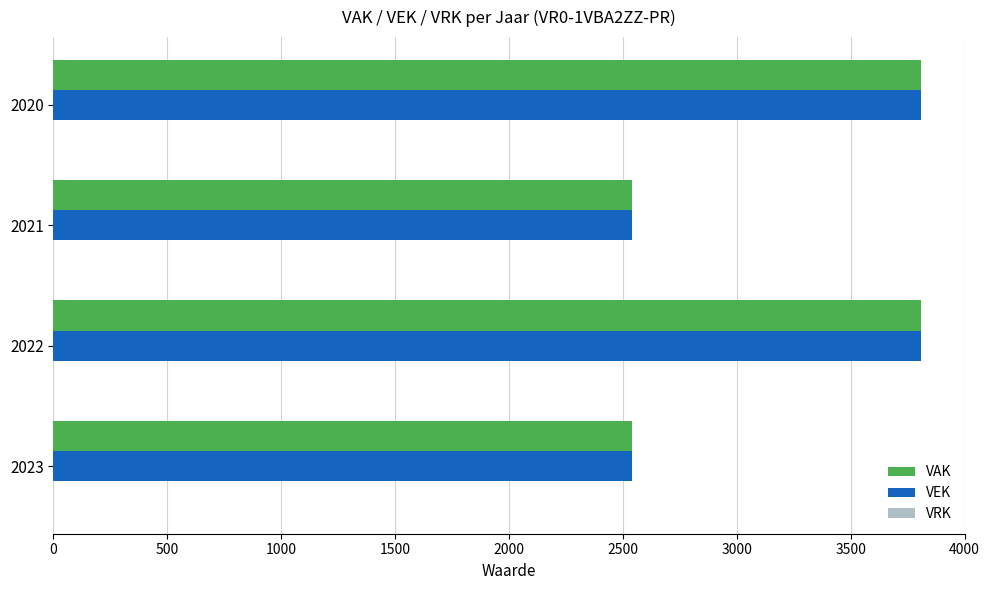

Is it true that VEK equals 1182 at 2021?

False